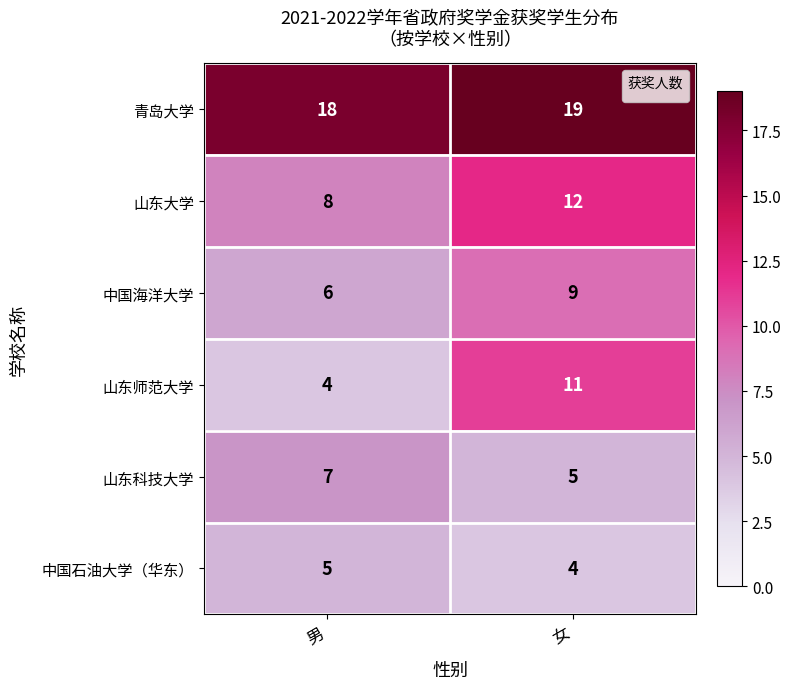

What is the maximum value shown in the chart?

19